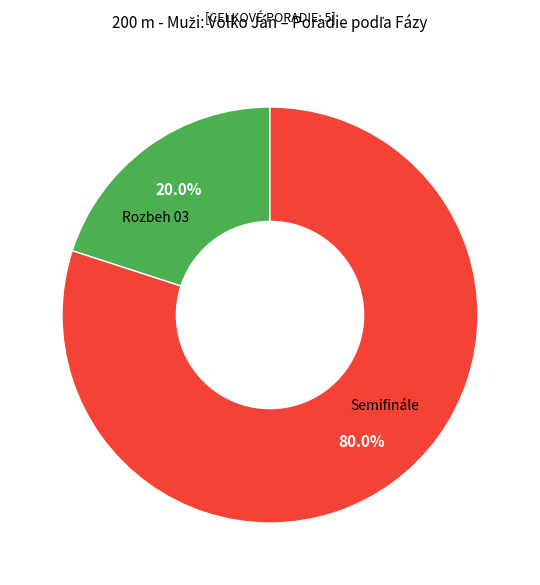

The Rozbeh 03 slice represents 20% of the pie. True or false?

True